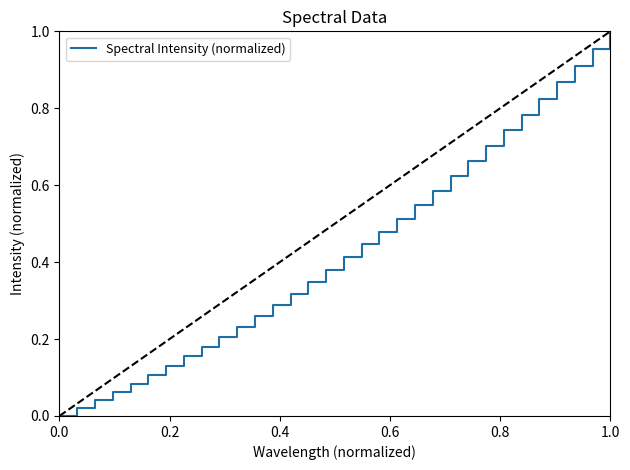

What is the sum of all values?

13.9